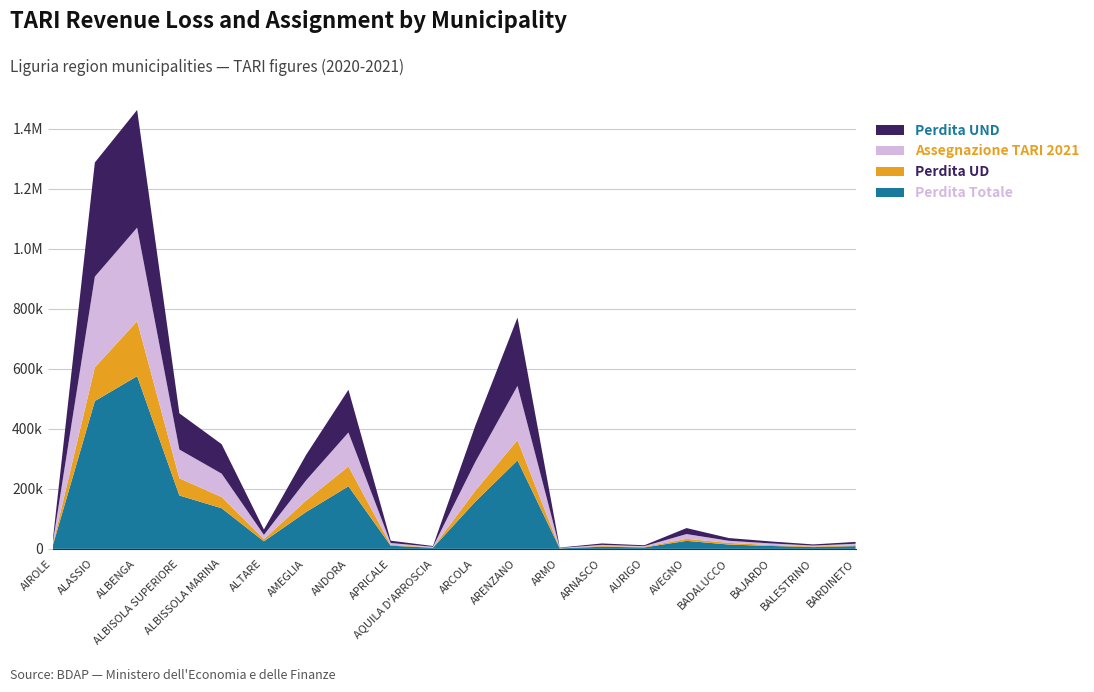

Reading right to left, list all the values displayed in this chart.

Assegnazione TARI 2021: 4894.9	3059.3	5229.9	7206.0	15881.7	2367.7	3783.3	997.1	180803.0	95860.6	2123.7	6156.2	113181.1	67540.2	14214.1	78059.1	95866.9	311728.5	302344.3	5142.8
Perdita UND: 6161.0	3850.7	6582.7	9070.0	19989.7	2980.2	4761.9	1255.1	227569.9	120656.1	2673.0	7748.6	142456.7	85010.3	17890.7	98250.0	120664.0	392360.8	380549.3	6473.0
Perdita UD: 2997.8	2039.3	3132.1	5370.5	6739.5	1814.1	2382.1	412.5	67562.9	36415.5	1026.0	2816.2	66213.2	38116.1	7237.7	37218.2	57313.0	183461.0	112369.3	2544.8
Perdita Totale: 9158.8	5890.0	9714.8	14440.5	26729.2	4794.3	7143.9	1667.5	295132.8	157071.6	3699.0	10564.8	208669.9	123126.4	25128.4	135468.2	177977.0	575821.8	492918.6	9017.8